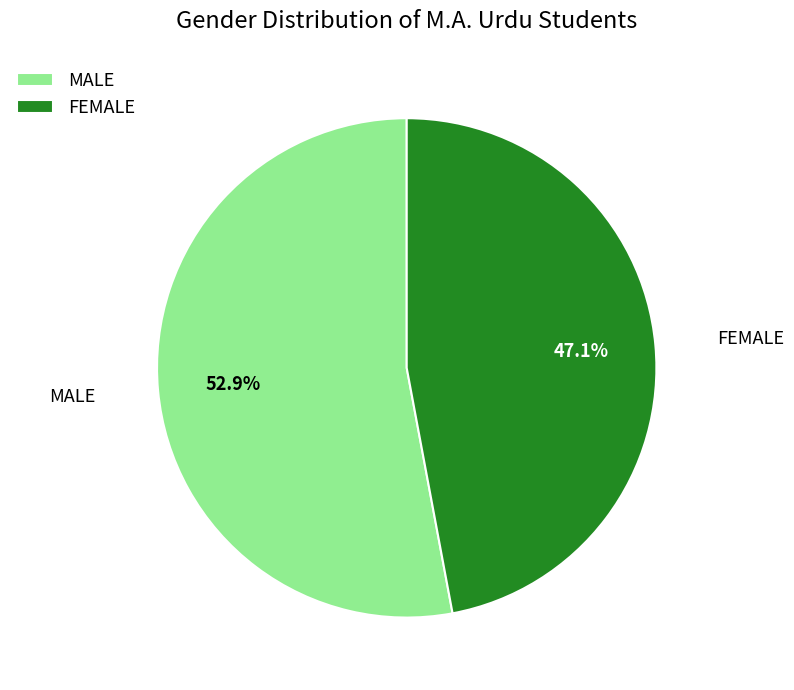

To the nearest percent, what portion does MALE represent?

53%